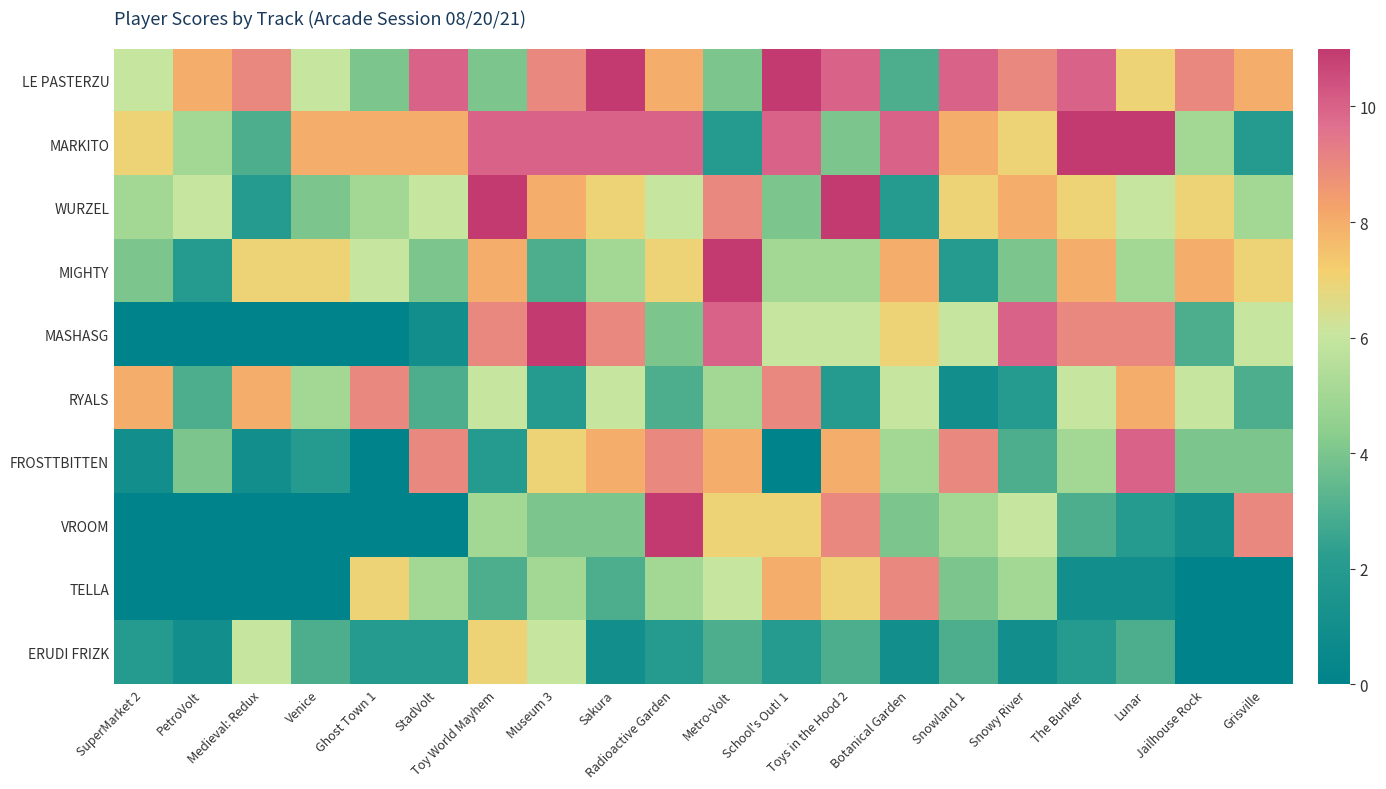

Reading left to right, extract all data points from this chart.

LE PASTERZU: SuperMarket 2=6	PetroVolt=8	Medieval: Redux=9	Venice=6	Ghost Town 1=4	StadVolt=10	Toy World Mayhem=4	Museum 3=9	Sakura=11	Radioactive Garden=8	Metro-Volt=4	School's Out! 1=11	Toys in the Hood 2=10	Botanical Garden=3	Snowland 1=10	Snowy River=9	The Bunker=10	Lunar=7	Jailhouse Rock=9	Grisville=8
MARKITO: SuperMarket 2=7	PetroVolt=5	Medieval: Redux=3	Venice=8	Ghost Town 1=8	StadVolt=8	Toy World Mayhem=10	Museum 3=10	Sakura=10	Radioactive Garden=10	Metro-Volt=2	School's Out! 1=10	Toys in the Hood 2=4	Botanical Garden=10	Snowland 1=8	Snowy River=7	The Bunker=11	Lunar=11	Jailhouse Rock=5	Grisville=2
WURZEL: SuperMarket 2=5	PetroVolt=6	Medieval: Redux=2	Venice=4	Ghost Town 1=5	StadVolt=6	Toy World Mayhem=11	Museum 3=8	Sakura=7	Radioactive Garden=6	Metro-Volt=9	School's Out! 1=4	Toys in the Hood 2=11	Botanical Garden=2	Snowland 1=7	Snowy River=8	The Bunker=7	Lunar=6	Jailhouse Rock=7	Grisville=5
MIGHTY: SuperMarket 2=4	PetroVolt=2	Medieval: Redux=7	Venice=7	Ghost Town 1=6	StadVolt=4	Toy World Mayhem=8	Museum 3=3	Sakura=5	Radioactive Garden=7	Metro-Volt=11	School's Out! 1=5	Toys in the Hood 2=5	Botanical Garden=8	Snowland 1=2	Snowy River=4	The Bunker=8	Lunar=5	Jailhouse Rock=8	Grisville=7
MASHASG: SuperMarket 2=0	PetroVolt=0	Medieval: Redux=0	Venice=0	Ghost Town 1=0	StadVolt=1	Toy World Mayhem=9	Museum 3=11	Sakura=9	Radioactive Garden=4	Metro-Volt=10	School's Out! 1=6	Toys in the Hood 2=6	Botanical Garden=7	Snowland 1=6	Snowy River=10	The Bunker=9	Lunar=9	Jailhouse Rock=3	Grisville=6
RYALS: SuperMarket 2=8	PetroVolt=3	Medieval: Redux=8	Venice=5	Ghost Town 1=9	StadVolt=3	Toy World Mayhem=6	Museum 3=2	Sakura=6	Radioactive Garden=3	Metro-Volt=5	School's Out! 1=9	Toys in the Hood 2=2	Botanical Garden=6	Snowland 1=1	Snowy River=2	The Bunker=6	Lunar=8	Jailhouse Rock=6	Grisville=3
FROSTTBITTEN: SuperMarket 2=1	PetroVolt=4	Medieval: Redux=1	Venice=2	Ghost Town 1=0	StadVolt=9	Toy World Mayhem=2	Museum 3=7	Sakura=8	Radioactive Garden=9	Metro-Volt=8	School's Out! 1=0	Toys in the Hood 2=8	Botanical Garden=5	Snowland 1=9	Snowy River=3	The Bunker=5	Lunar=10	Jailhouse Rock=4	Grisville=4
VROOM: SuperMarket 2=0	PetroVolt=0	Medieval: Redux=0	Venice=0	Ghost Town 1=0	StadVolt=0	Toy World Mayhem=5	Museum 3=4	Sakura=4	Radioactive Garden=11	Metro-Volt=7	School's Out! 1=7	Toys in the Hood 2=9	Botanical Garden=4	Snowland 1=5	Snowy River=6	The Bunker=3	Lunar=2	Jailhouse Rock=1	Grisville=9
TELLA: SuperMarket 2=0	PetroVolt=0	Medieval: Redux=0	Venice=0	Ghost Town 1=7	StadVolt=5	Toy World Mayhem=3	Museum 3=5	Sakura=3	Radioactive Garden=5	Metro-Volt=6	School's Out! 1=8	Toys in the Hood 2=7	Botanical Garden=9	Snowland 1=4	Snowy River=5	The Bunker=1	Lunar=1	Jailhouse Rock=0	Grisville=0
ERUDI FRIZK: SuperMarket 2=2	PetroVolt=1	Medieval: Redux=6	Venice=3	Ghost Town 1=2	StadVolt=2	Toy World Mayhem=7	Museum 3=6	Sakura=1	Radioactive Garden=2	Metro-Volt=3	School's Out! 1=2	Toys in the Hood 2=3	Botanical Garden=1	Snowland 1=3	Snowy River=1	The Bunker=2	Lunar=3	Jailhouse Rock=0	Grisville=0